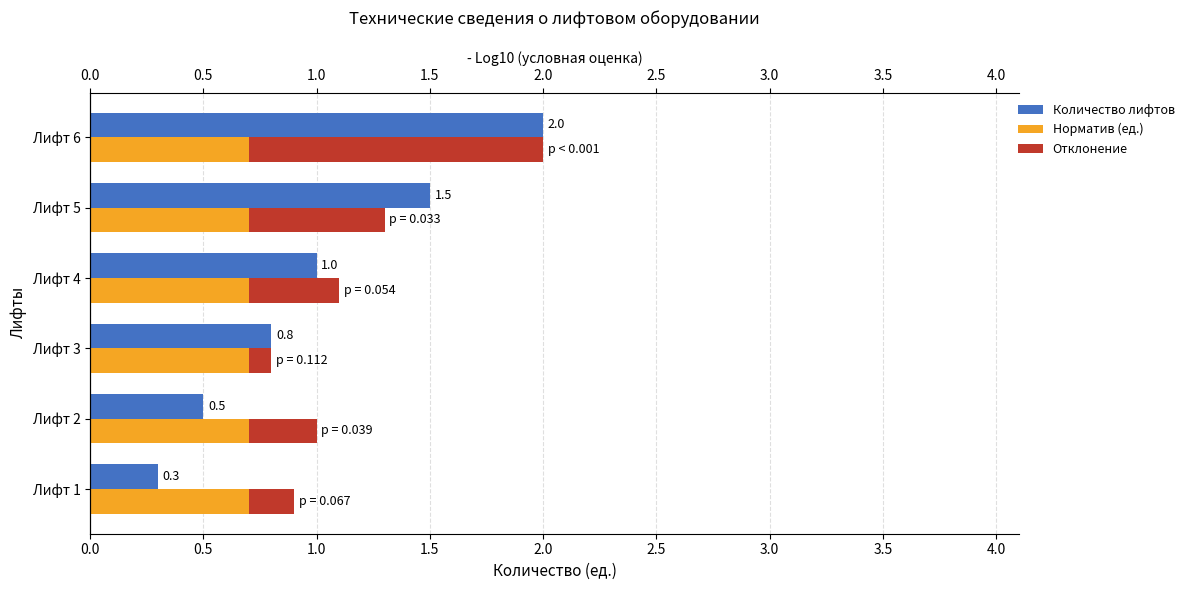

What is the maximum value shown in the chart?

2.0